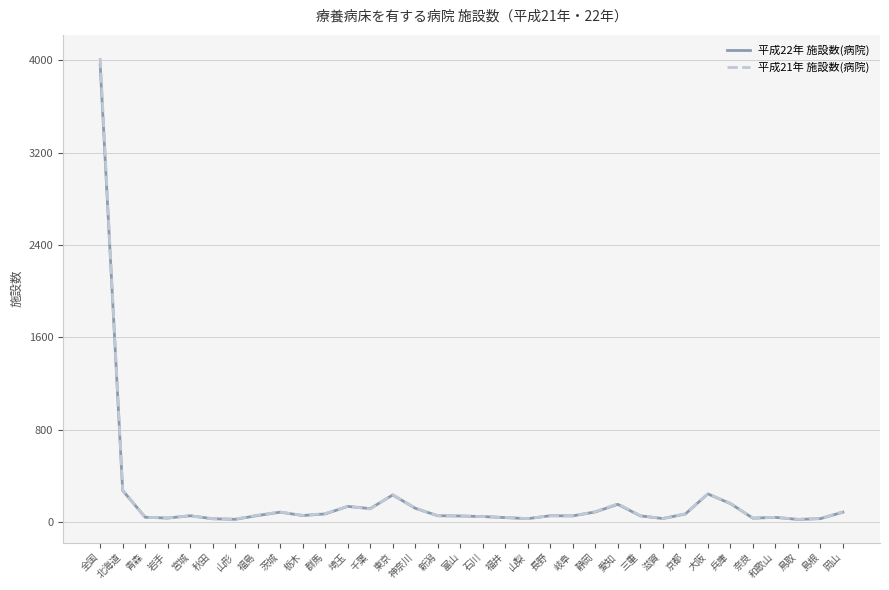

What is the maximum value shown in the chart?

4021